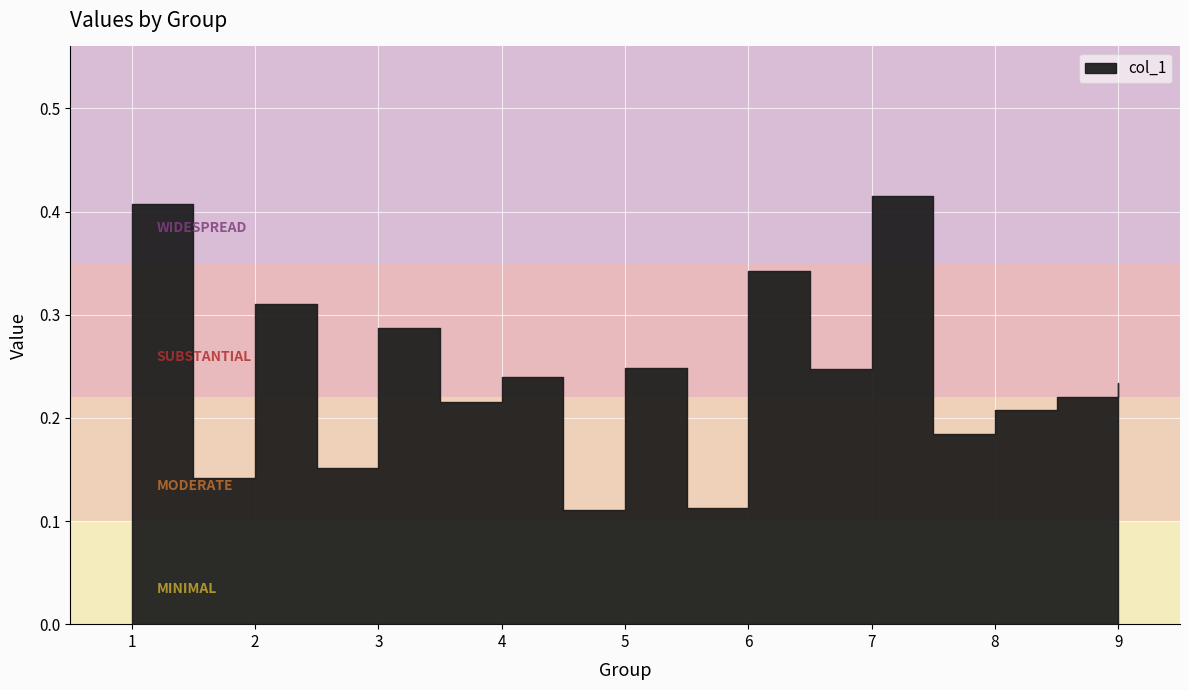

How many lines are shown in the chart?

1